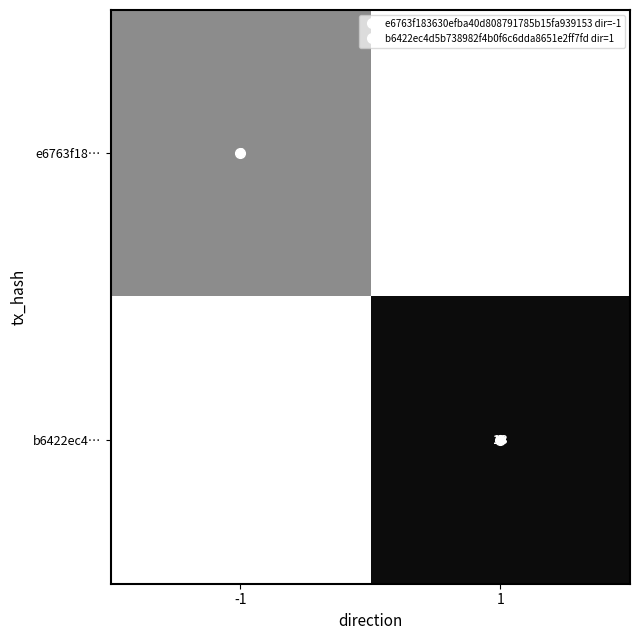

What is the total value across all series at -1?

6